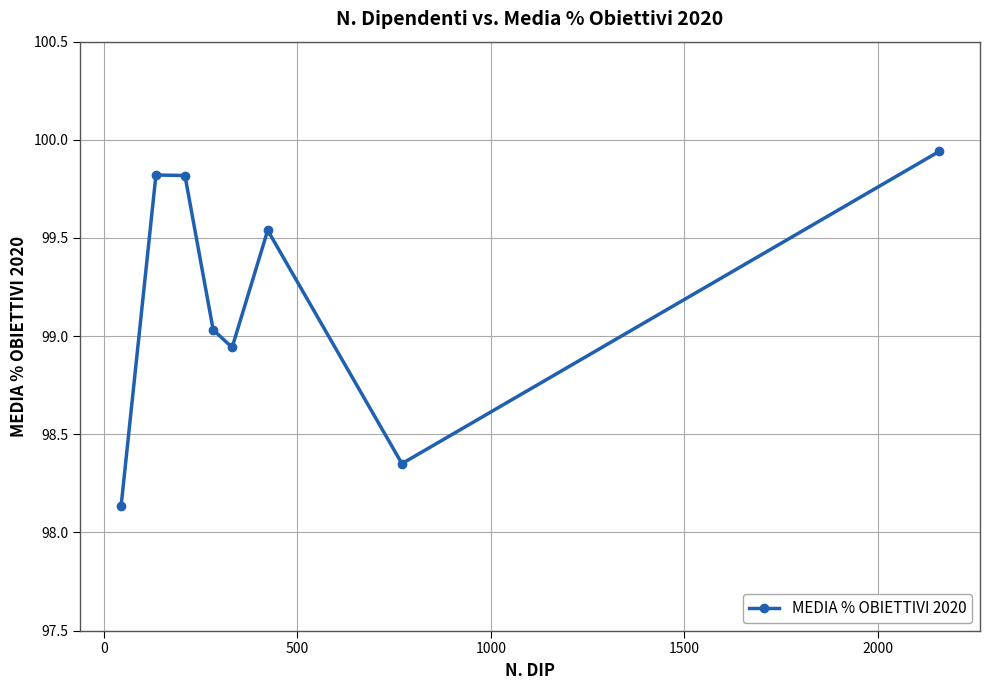

What is the difference between the second highest and second lowest values?

1.5